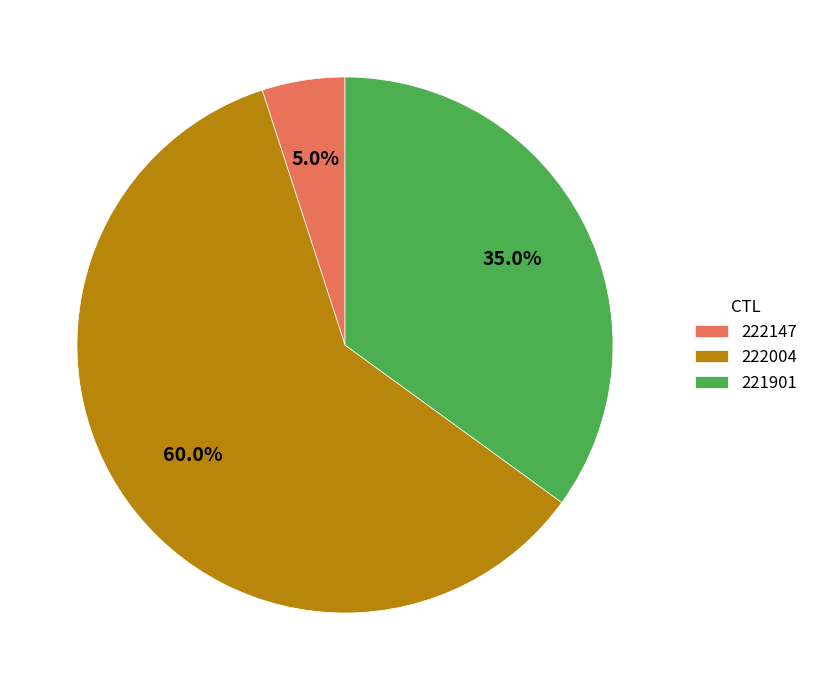

Count the number of slices in the pie.

3